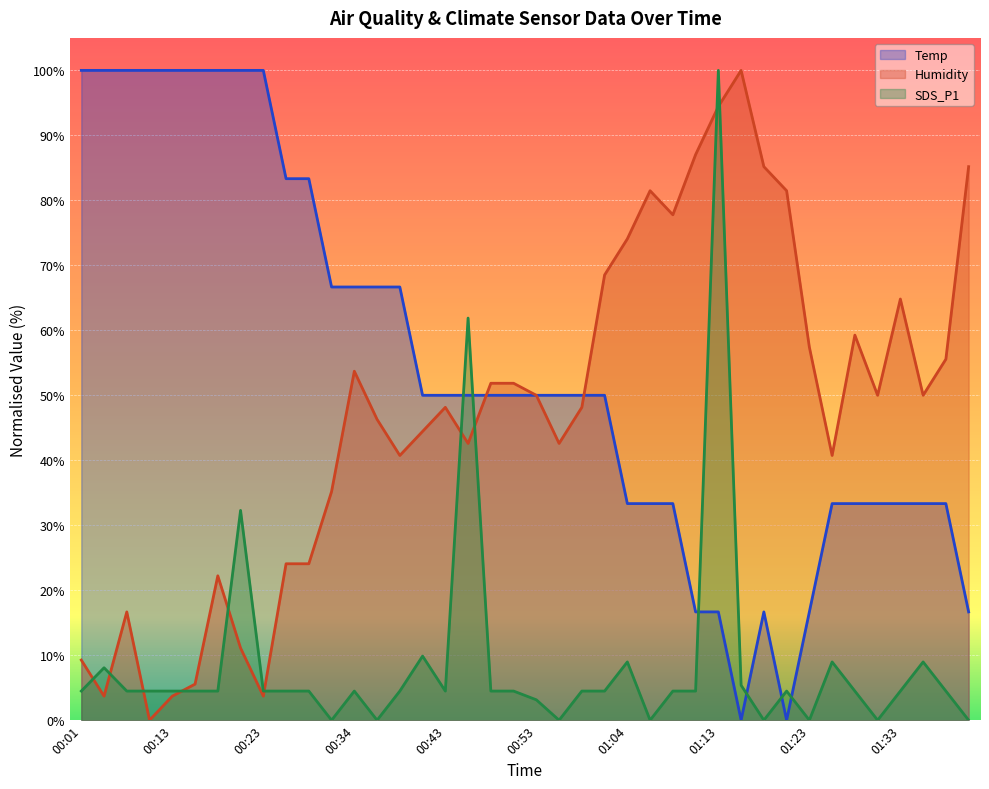

Which category has the lowest value in the SDS_P1 series?

00:31